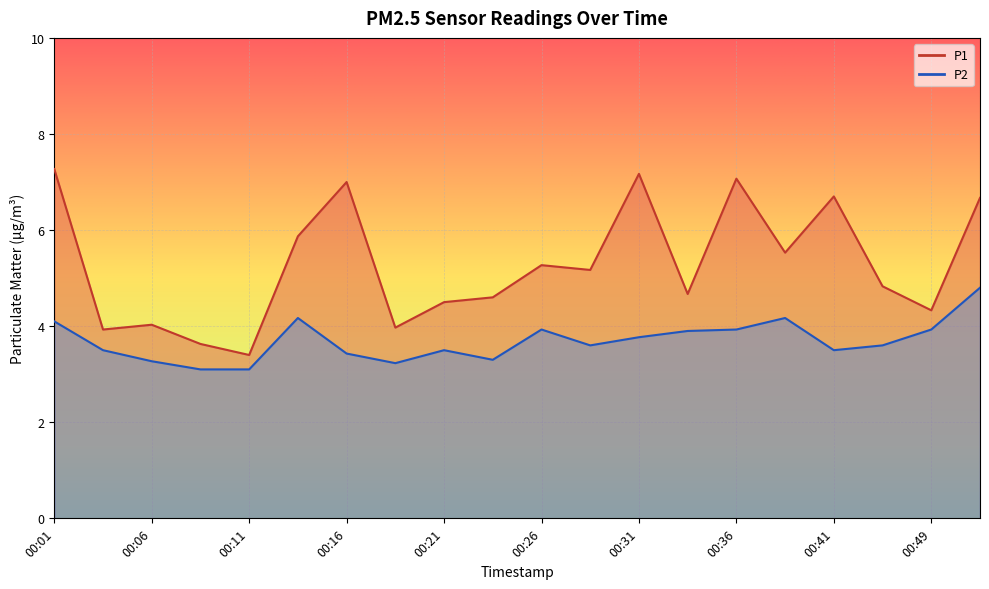

How many distinct data groups are displayed?

2